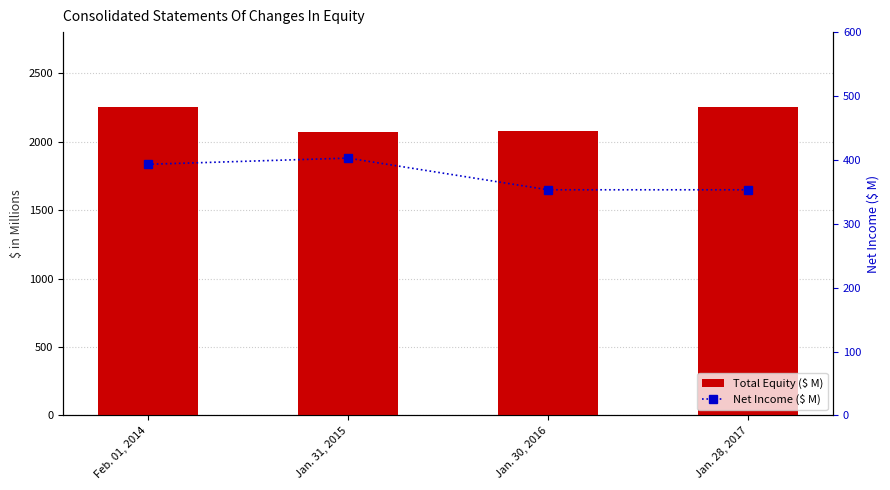

What value does the Net Income ($ M) series have at Jan. 30, 2016?

353.2